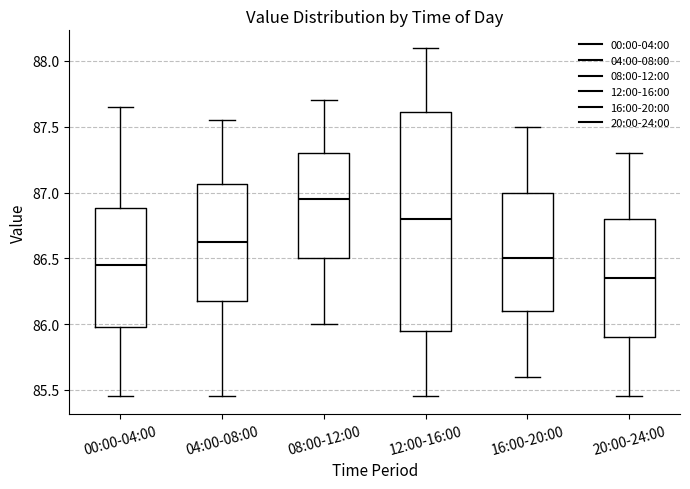

Reading left to right, read every box against the y-axis: the position of its median line, the range the box covers, and the ends of its whiskers. The values are not printed on the chart, so give them approximately, as read against the axis.

00:00-04:00: median 86.45, box 86.00 to 86.90, whiskers 85.45 to 87.65
04:00-08:00: median 86.65, box 86.20 to 87.05, whiskers 85.45 to 87.55
08:00-12:00: median 86.95, box 86.50 to 87.30, whiskers 86.00 to 87.70
12:00-16:00: median 86.80, box 85.95 to 87.60, whiskers 85.45 to 88.10
16:00-20:00: median 86.50, box 86.10 to 87.00, whiskers 85.60 to 87.50
20:00-24:00: median 86.35, box 85.90 to 86.80, whiskers 85.45 to 87.30